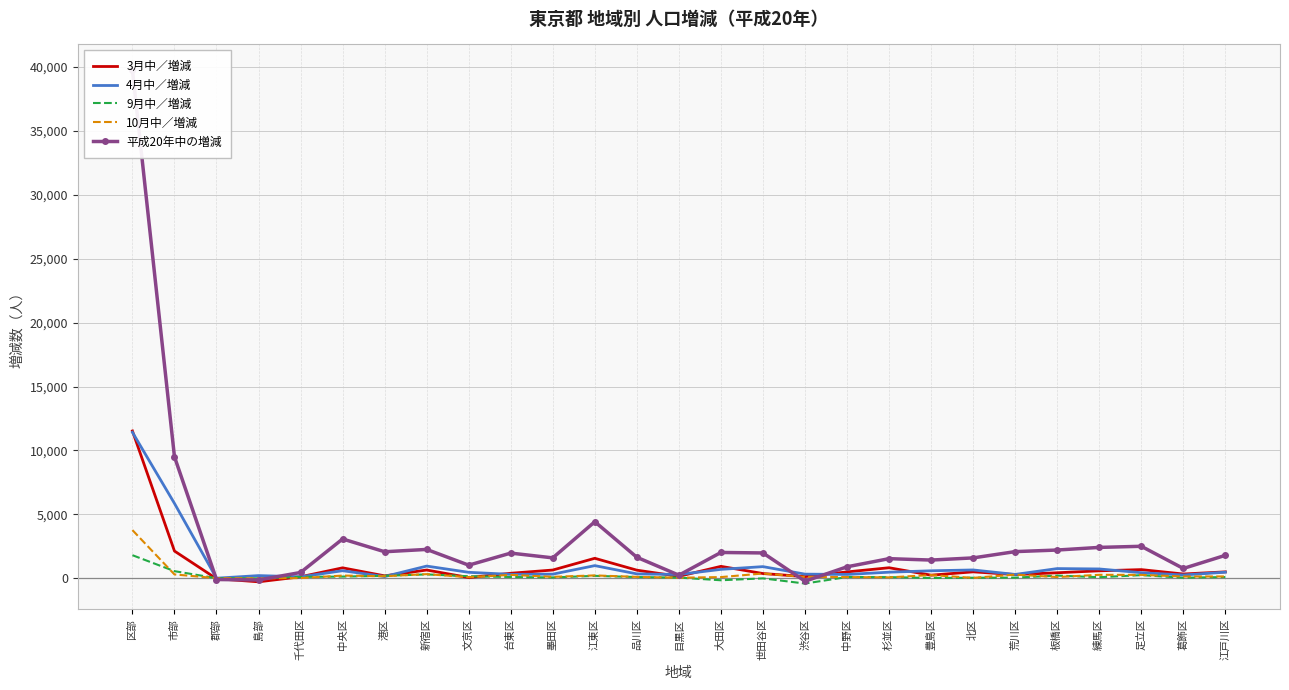

What is the highest value of the 10月中／増減 series?

3770